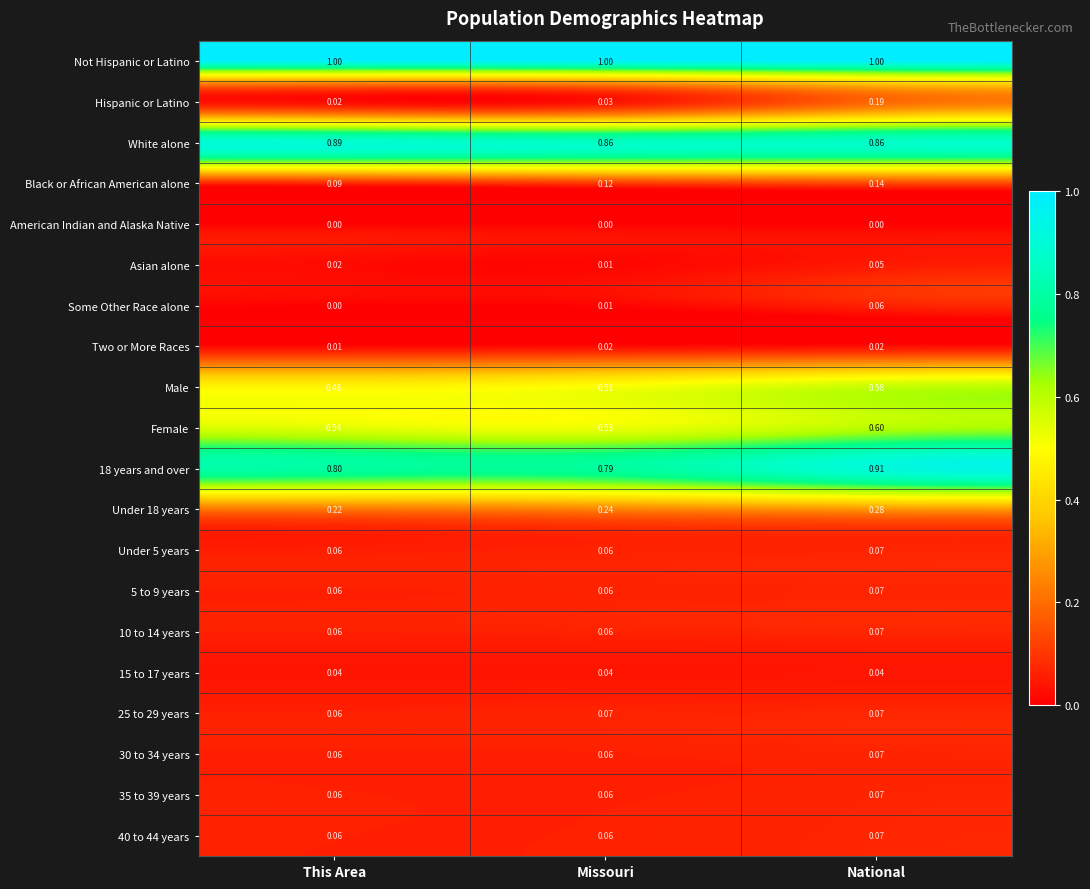

At which category is the sum across all series the highest?

National